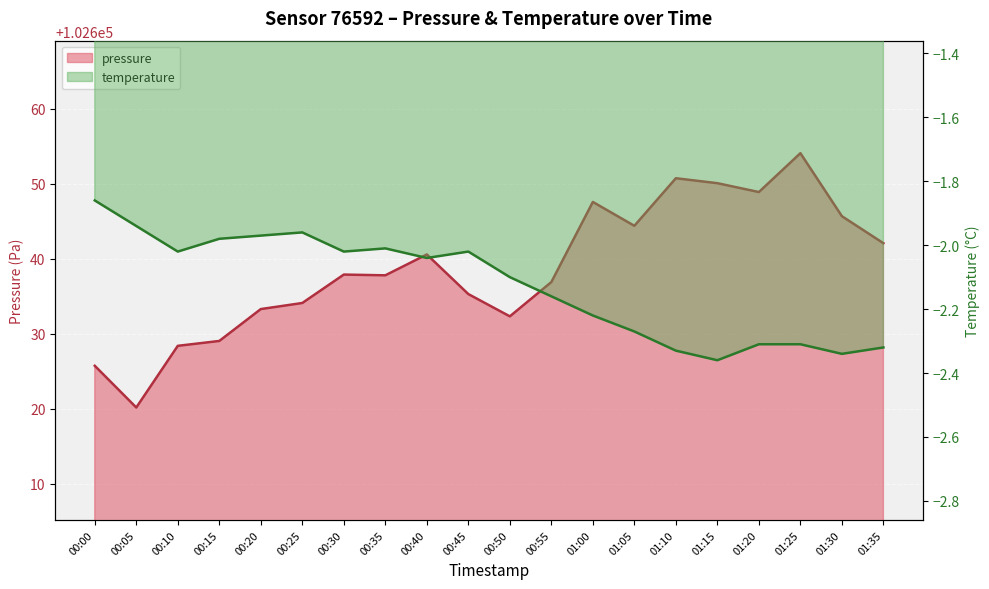

At 00:20, list the series in order from smallest to largest.

temperature, pressure